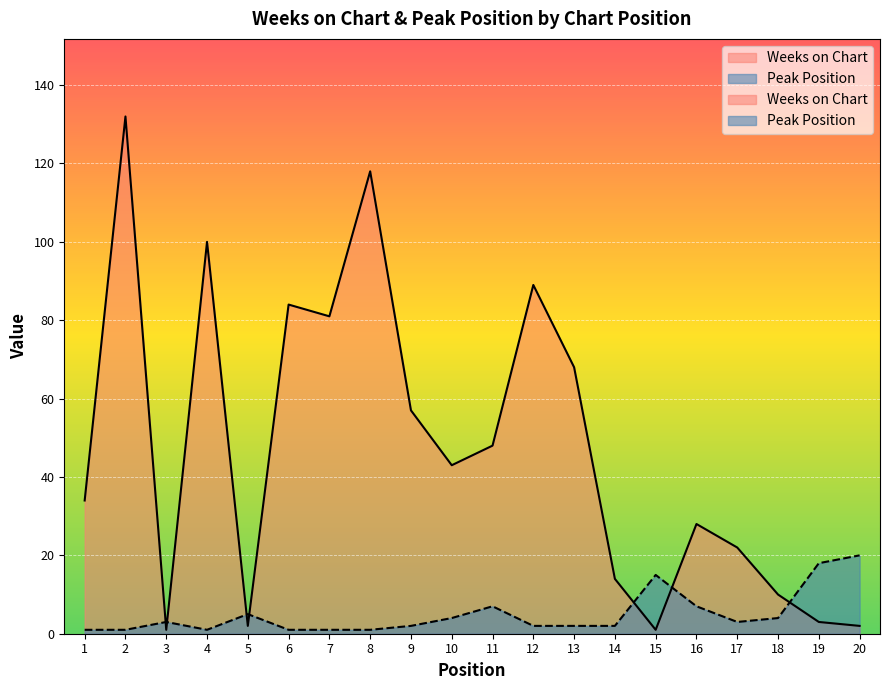

What is the sum of the Peak Position values at 6 and 16?

8